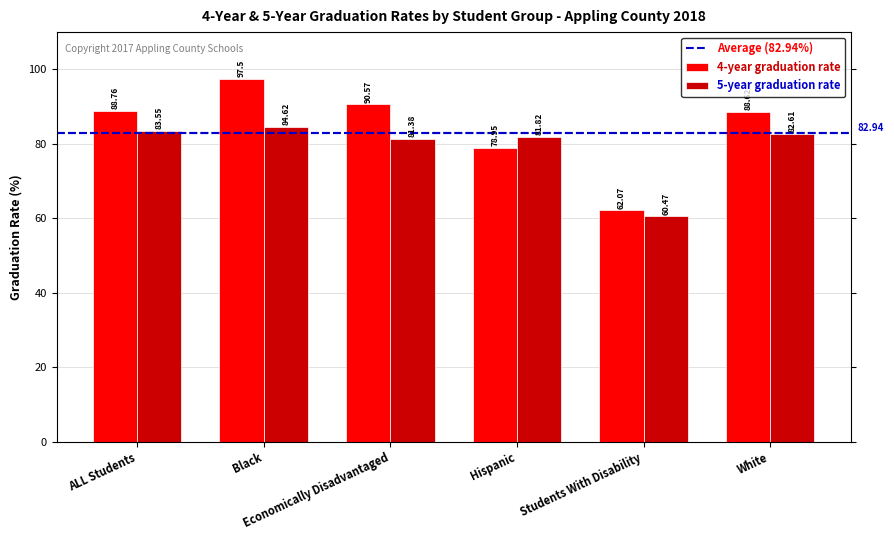

List the series in order of their overall mean, highest first.

4-year graduation rate, 5-year graduation rate